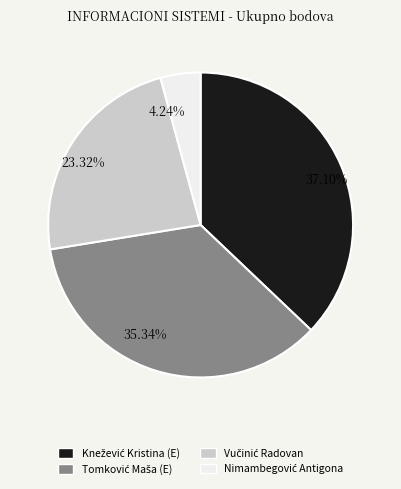

Is there any slice that represents more than half of the pie?

No